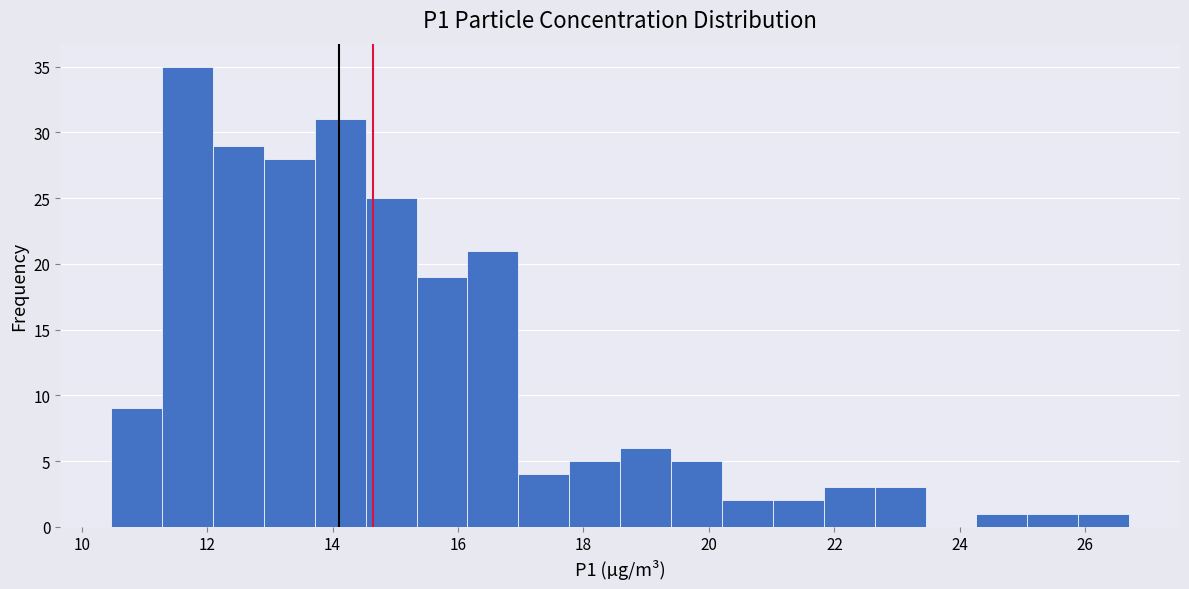

Over which range of the x-axis is the bar tallest?

11.2 to 12.0